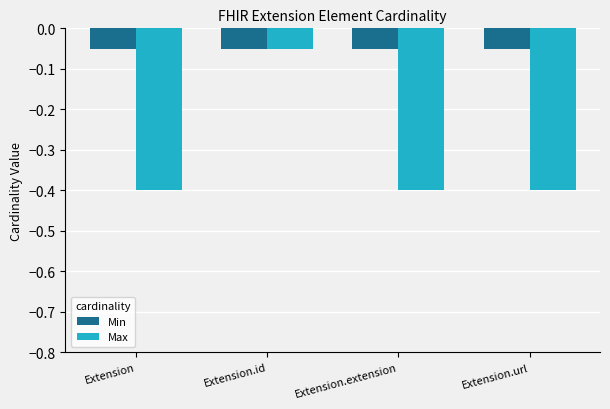

What is the sum of all Max values?

-1.2